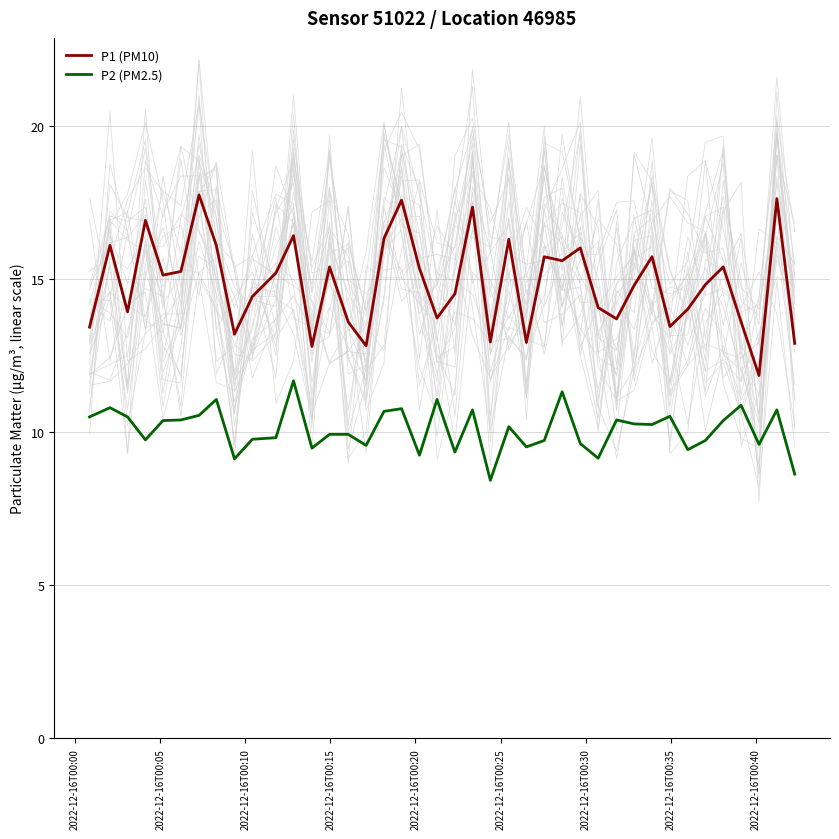

True or false: P1 (PM10) and P2 (PM2.5) cross at least once.

False